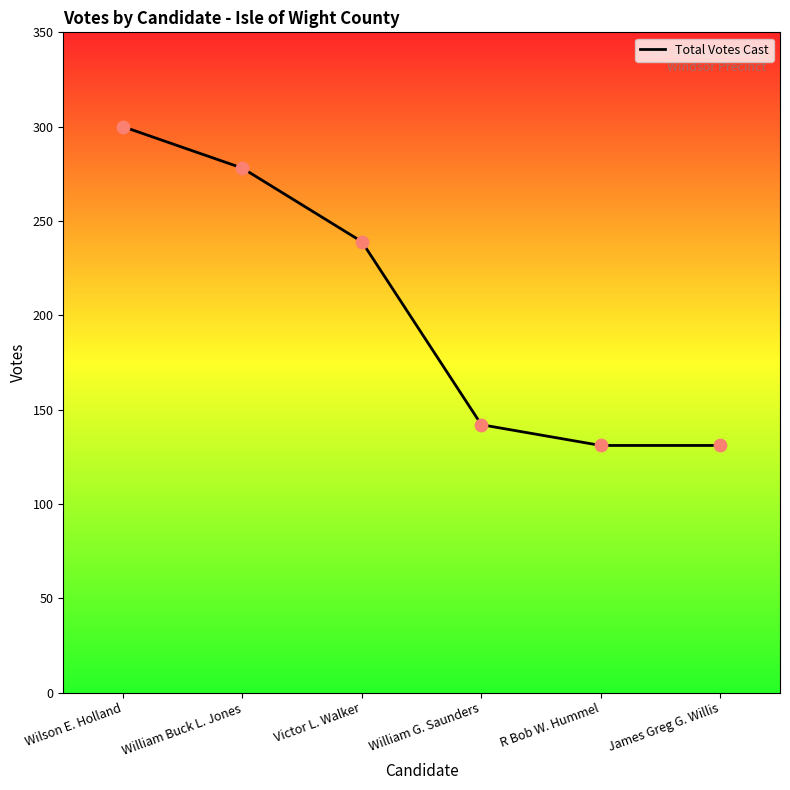

What is the ratio of the value at William Buck L. Jones to the value at R Bob W. Hummel?

2.1